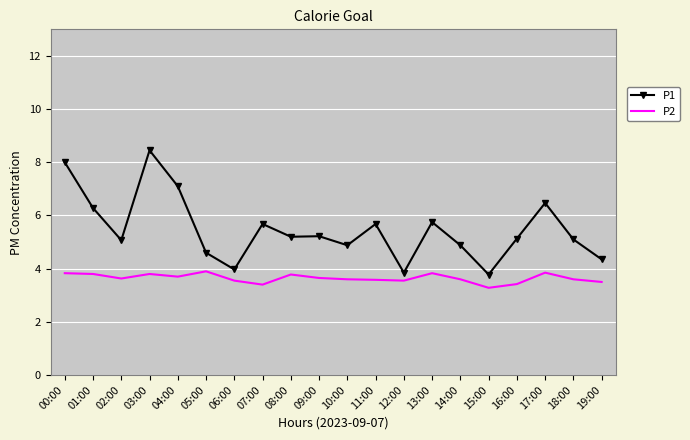

At which label is P2 closest to 3?

15:00